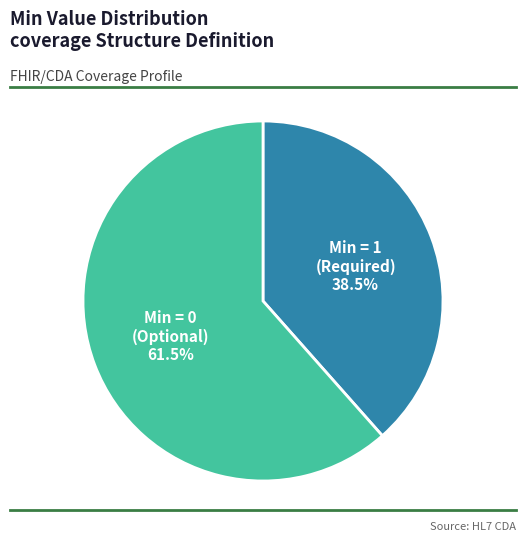

Does Min = 1 (Required) account for over 50% of the chart?

No